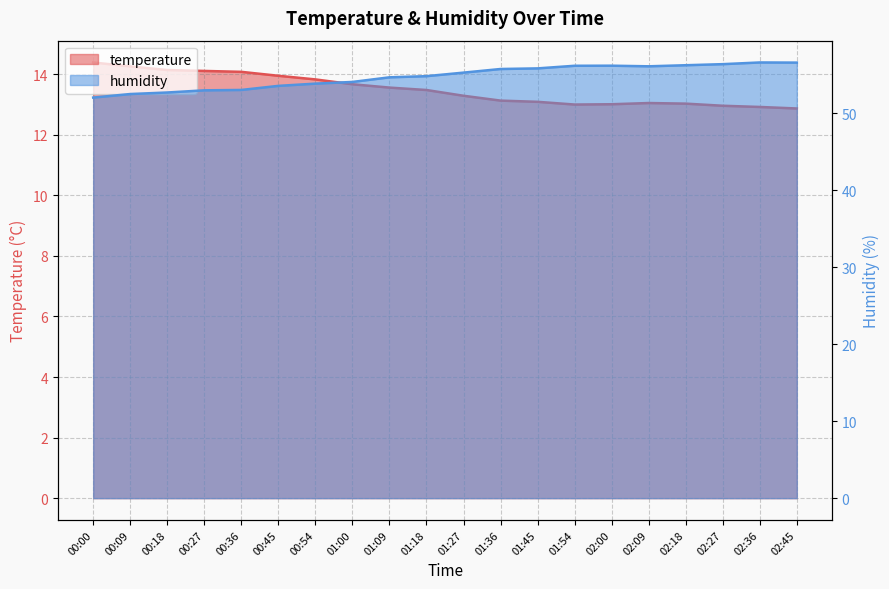

Where is temperature nearest to the value 13?

01:54